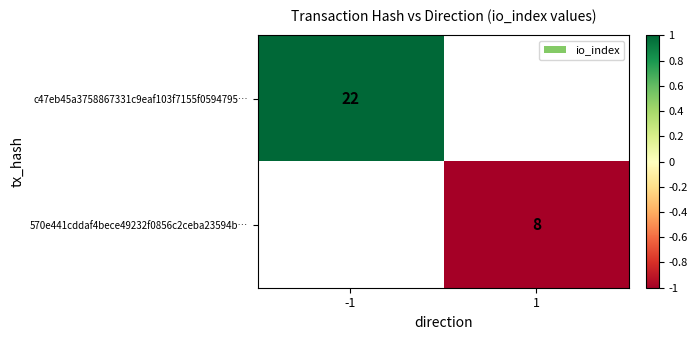

True or false: c47eb45a3758867331c9eaf103f7155f0594795… has a value of 0.3 at -1.

False